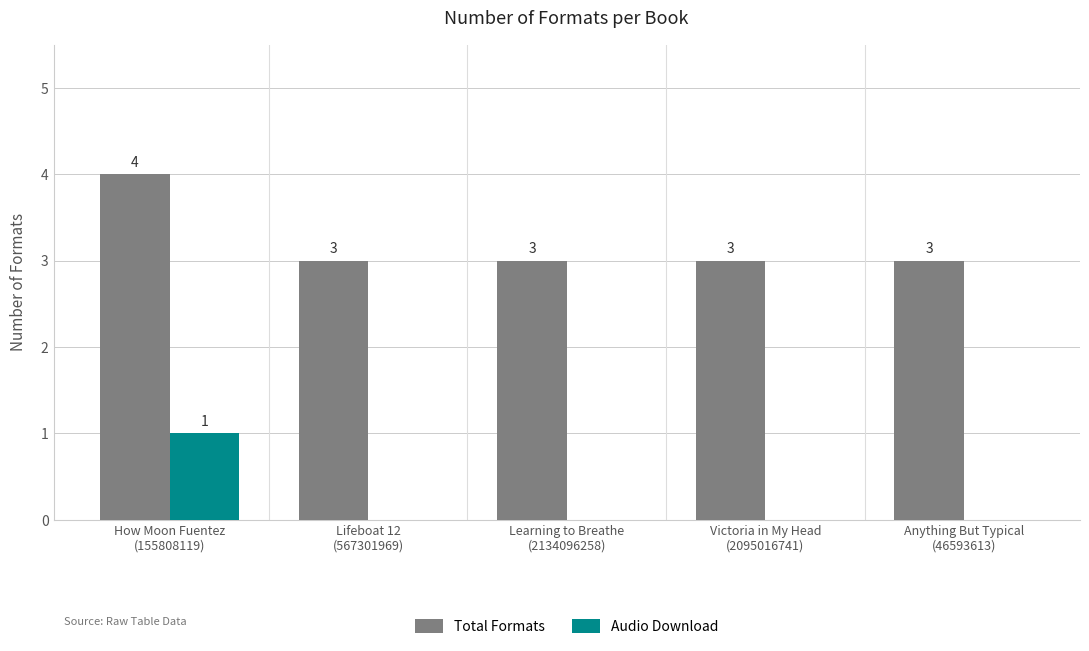

Which series has the largest total across all categories?

Total Formats